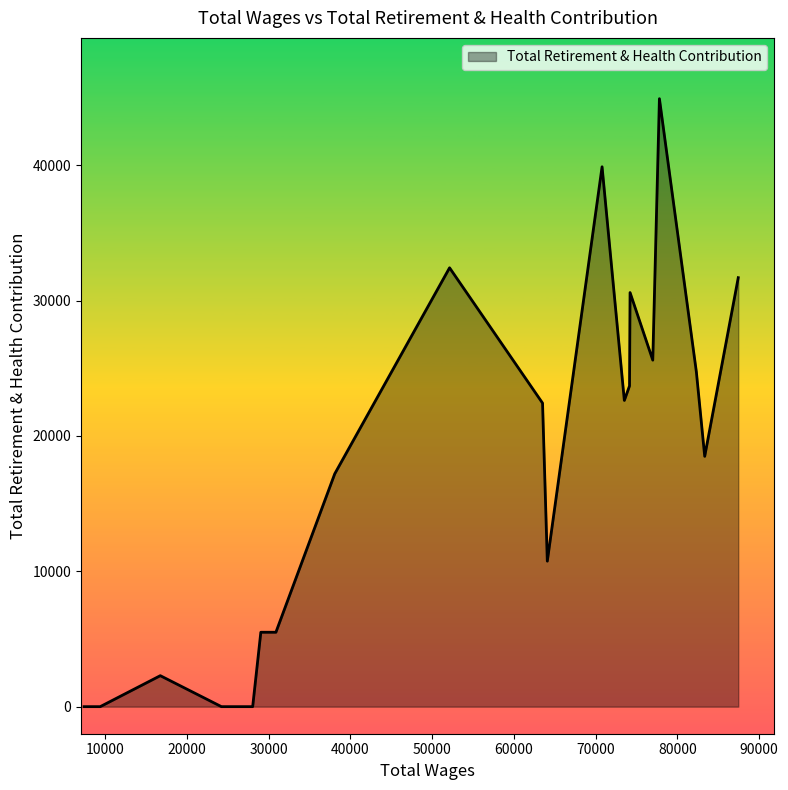

What is the greatest value displayed?

44922